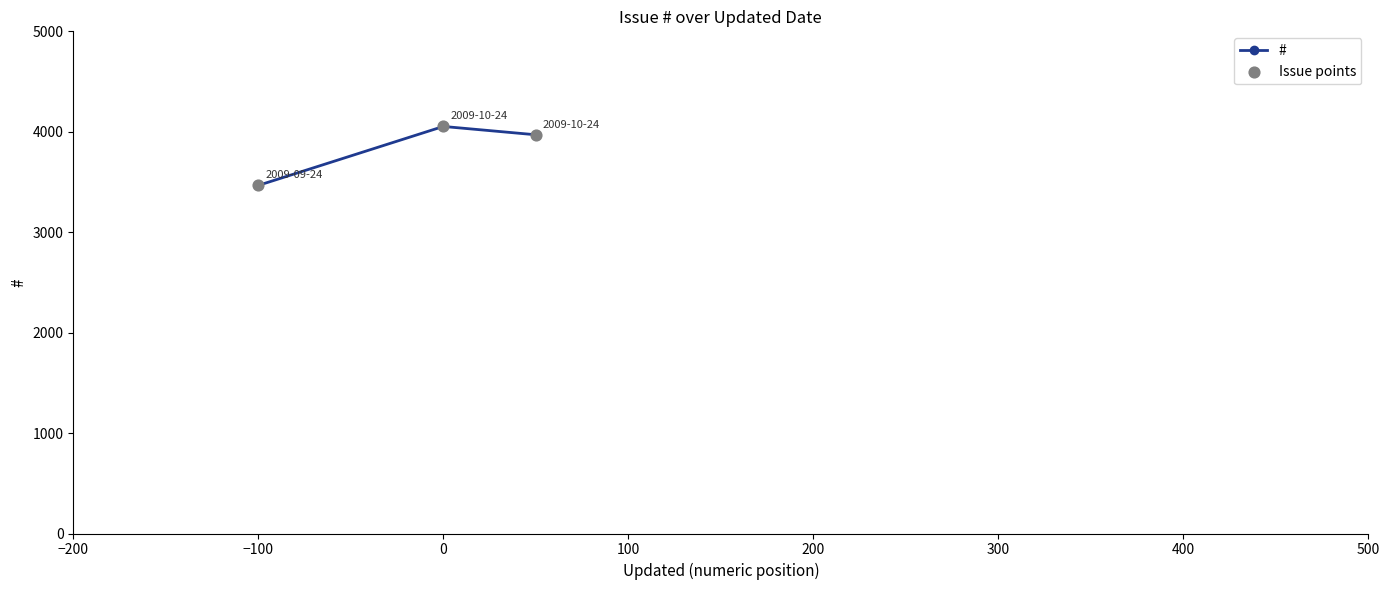

What is the smallest value displayed?

3466